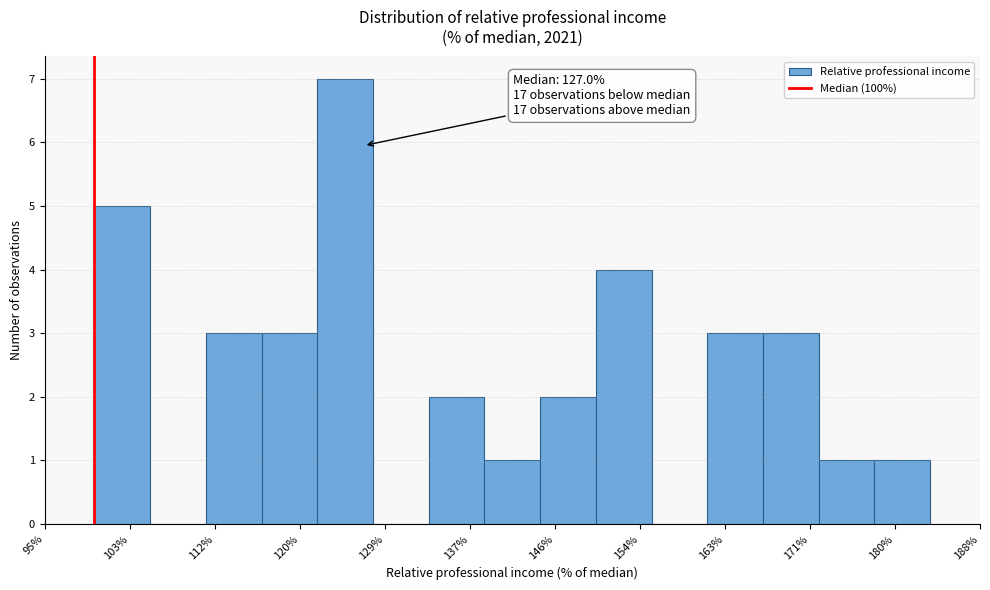

Which range on the x-axis has the tallest bar?

122 to 128